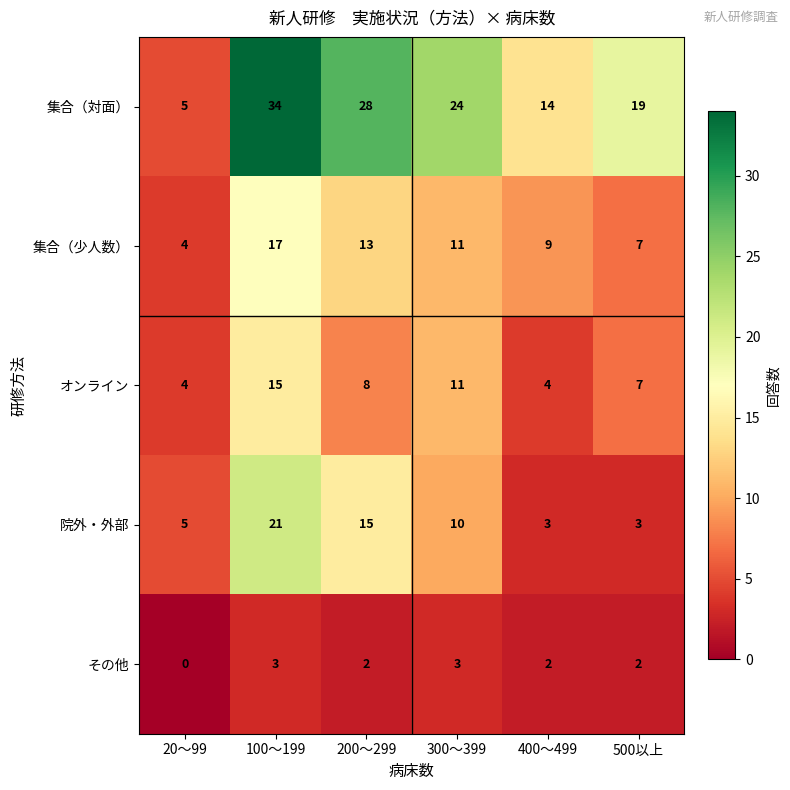

What is the difference between the maximum and minimum values in the 院外・外部 series?

18